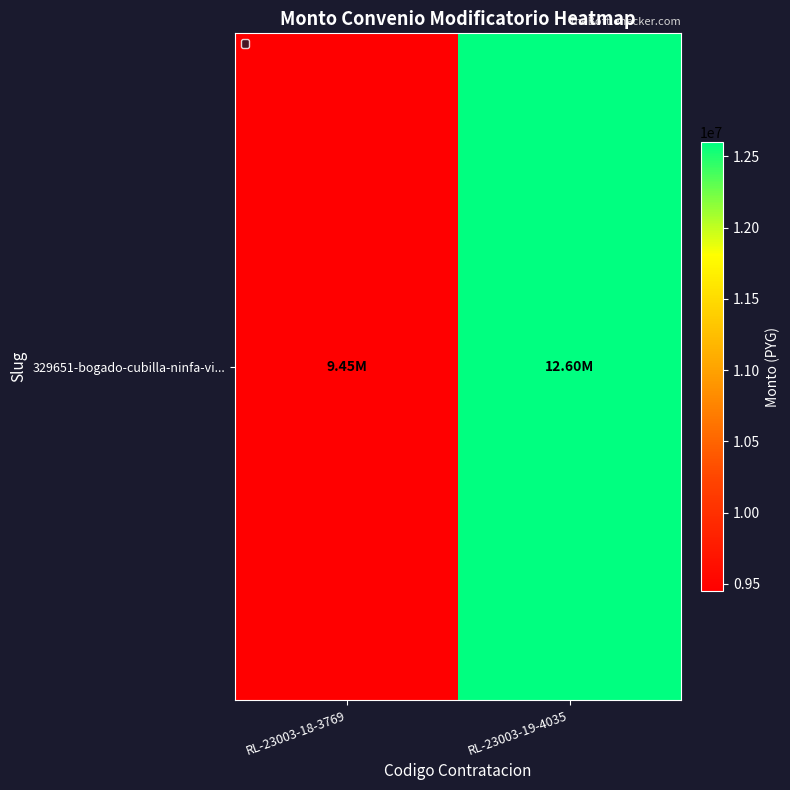

Is it true that the value at RL-23003-19-4035 is 12600000?

True